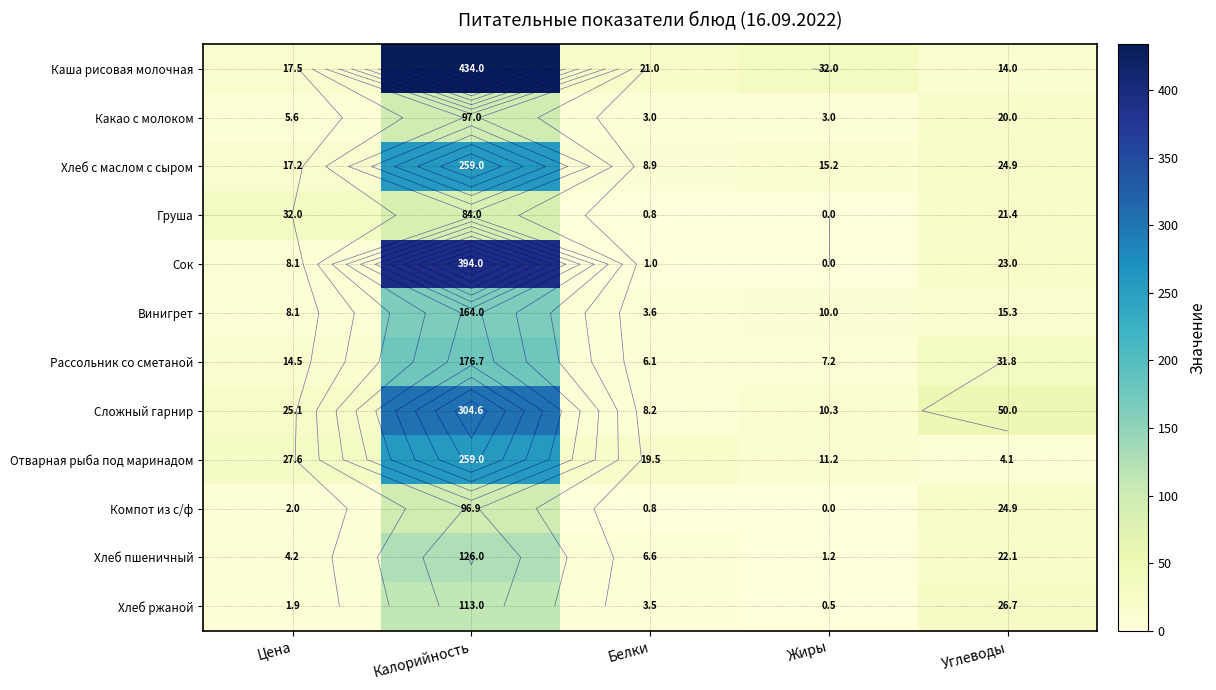

How many positive values does the Компот из с/ф series have?

4